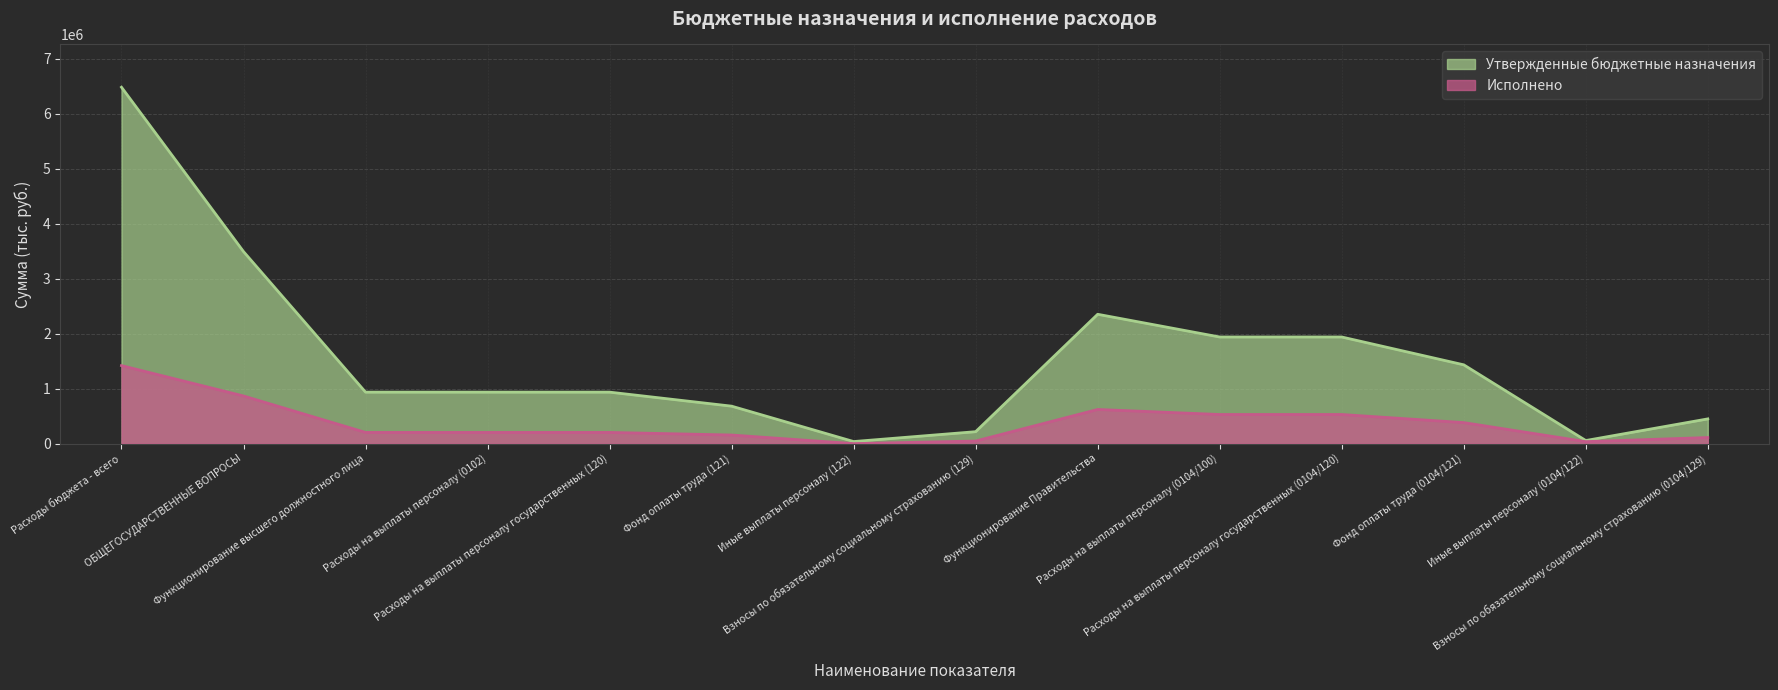

Between Расходы бюджета - всего and Иные выплаты персоналу (0104/122), which series saw the biggest shift?

Утвержденные бюджетные назначения